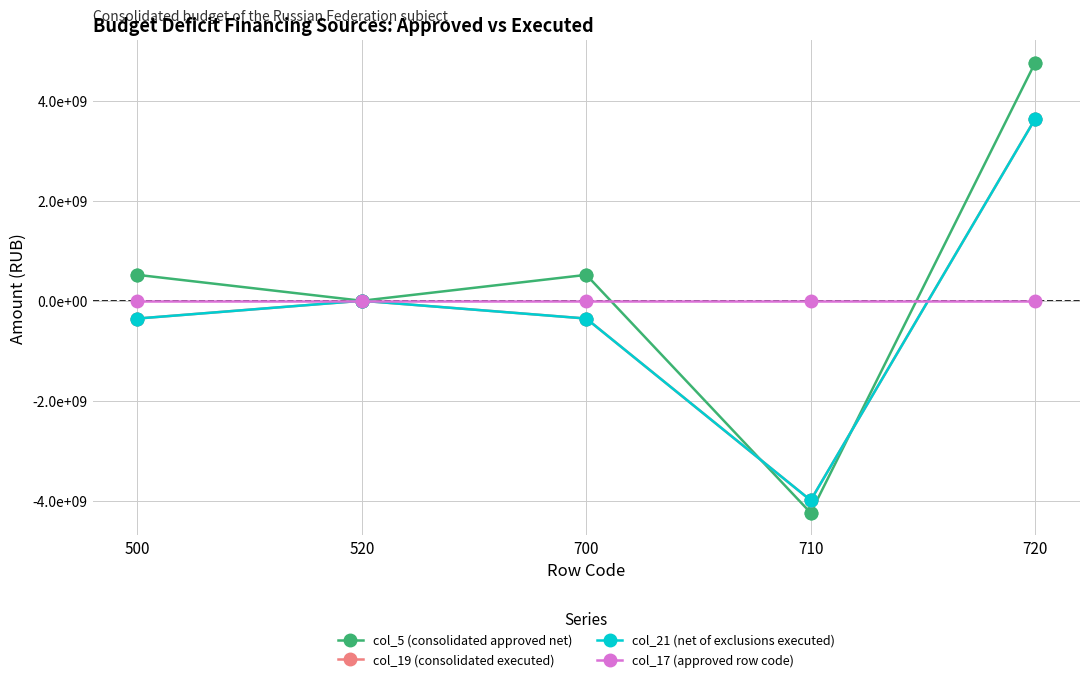

Is this an area chart (filled region under the line)?

No